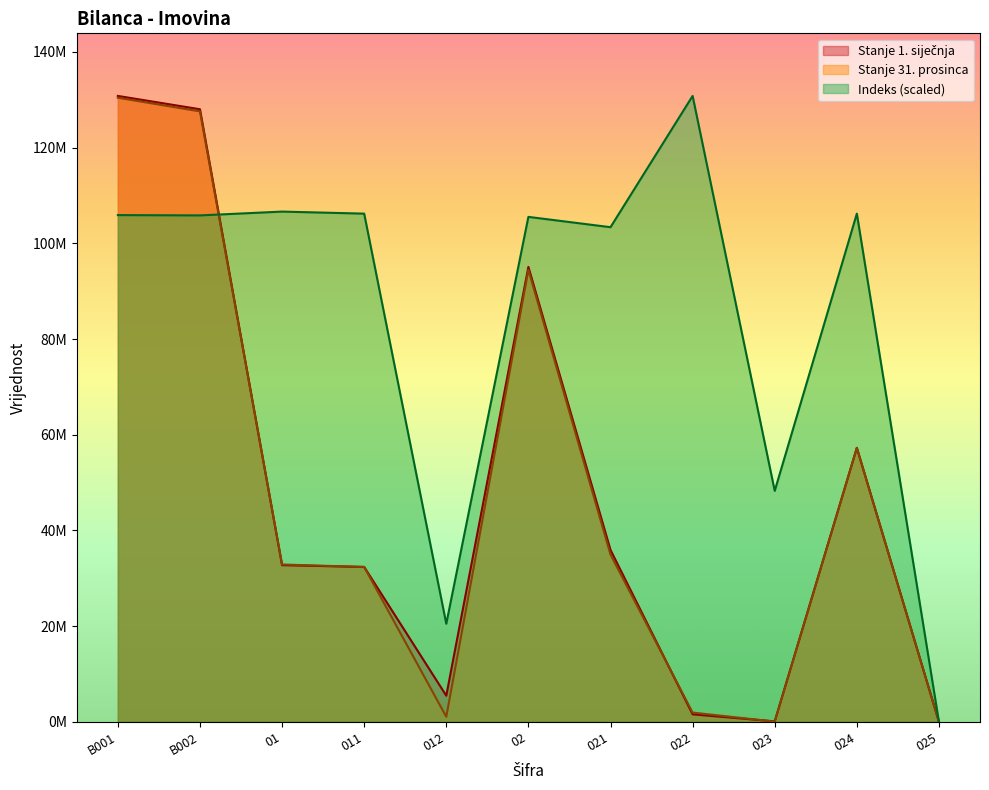

What position from the right is 025?

1